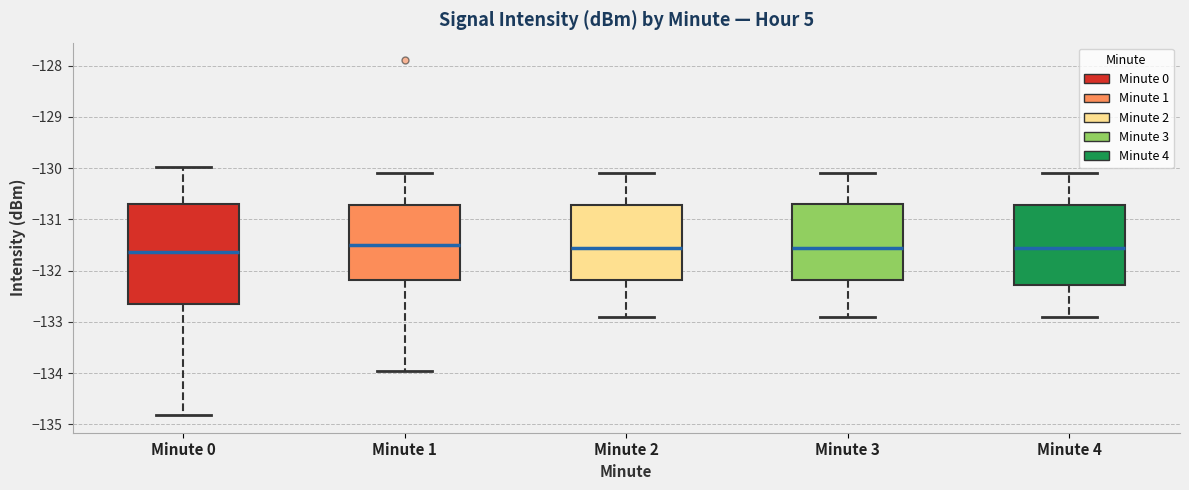

Reading left to right, transcribe this box plot: for each box, give where its median line is, the range the box spans, and where its two whiskers end, as read against the y-axis. The values are not printed on the chart, so give them approximately, as read against the axis.

Minute 0: median -131.6, box -132.7 to -130.7, whiskers -134.8 to -130.0
Minute 1: median -131.5, box -132.2 to -130.7, whiskers -134.0 to -130.1
Minute 2: median -131.5, box -132.2 to -130.7, whiskers -132.9 to -130.1
Minute 3: median -131.5, box -132.2 to -130.7, whiskers -132.9 to -130.1
Minute 4: median -131.5, box -132.3 to -130.7, whiskers -132.9 to -130.1